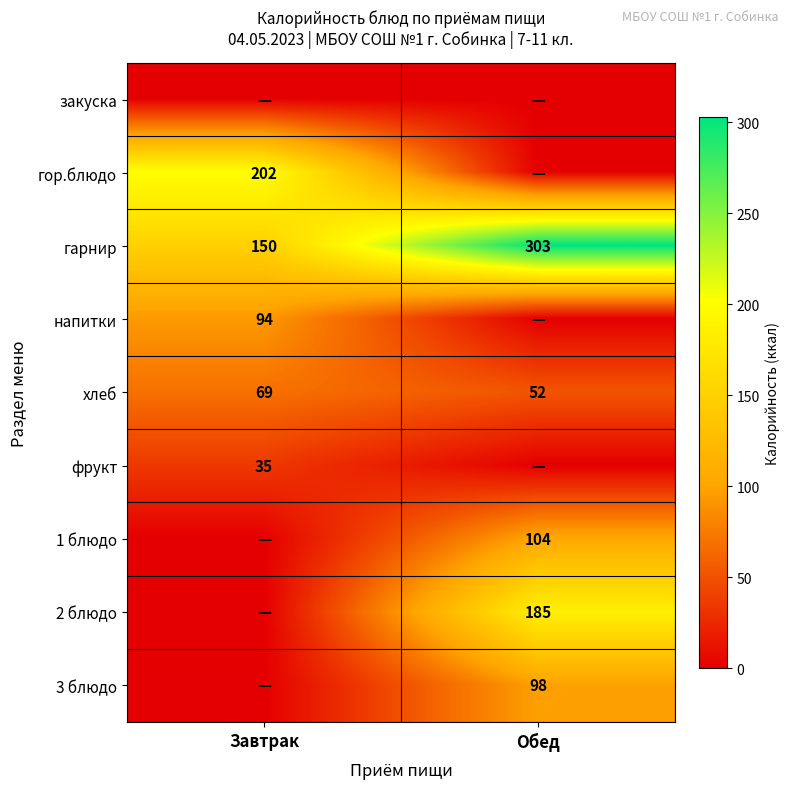

The гарнир series shows 238 at Завтрак. True or false?

False